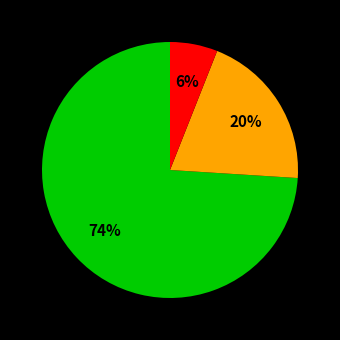

How many slices are in this pie chart?

3